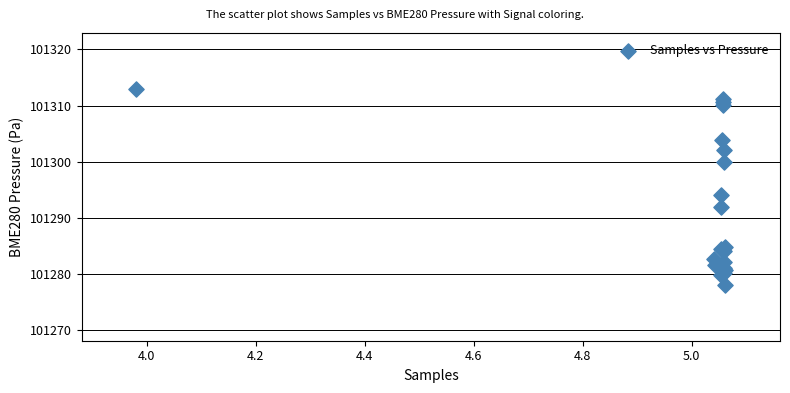

What Y value in the scatter plot is closest to 101295?

101294.2